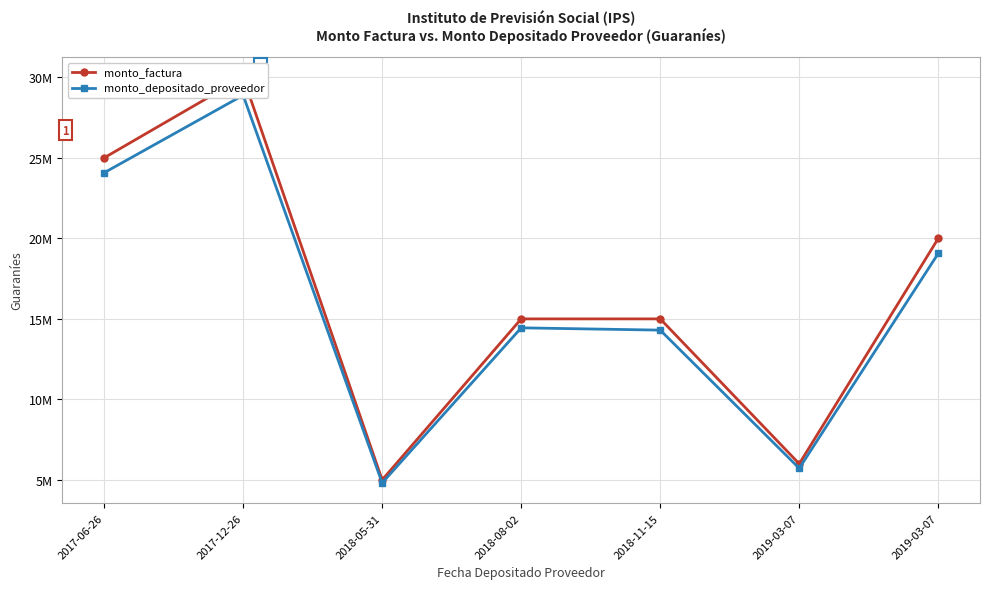

At which label does monto_factura reach its peak?

2017-12-26